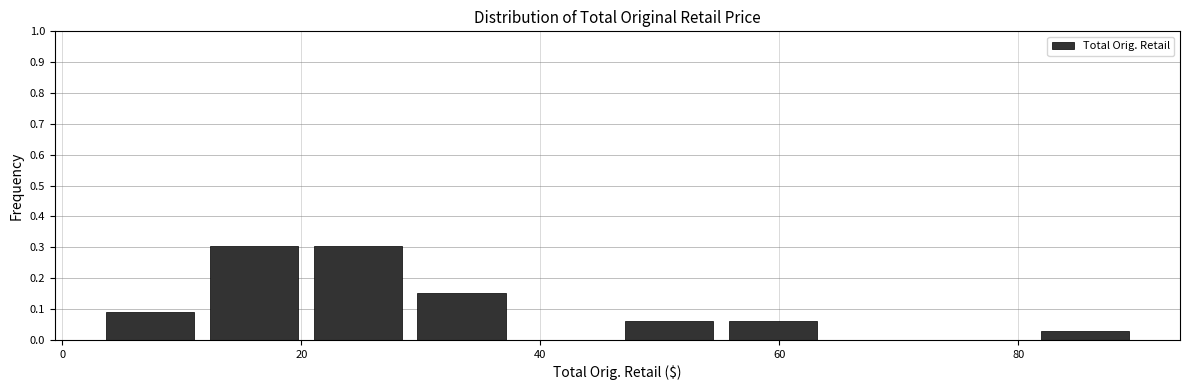

Reading left to right, list every bar in this chart as the range it spans on the x-axis followed by its height. Neither the bar edges nor the heights are printed on the chart, so give them approximately, as read against the axes.

4 to 12: 0.09
12 to 20: 0.30
20 to 30: 0.30
30 to 38: 0.15
38 to 46: 0
46 to 56: 0.06
56 to 64: 0.06
64 to 72: 0
72 to 82: 0
82 to 90: 0.03